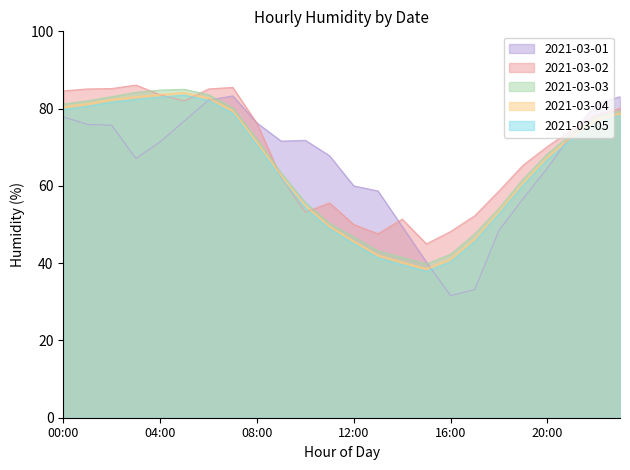

The 2021-03-03 series shows 117.3 at 02:00. True or false?

False